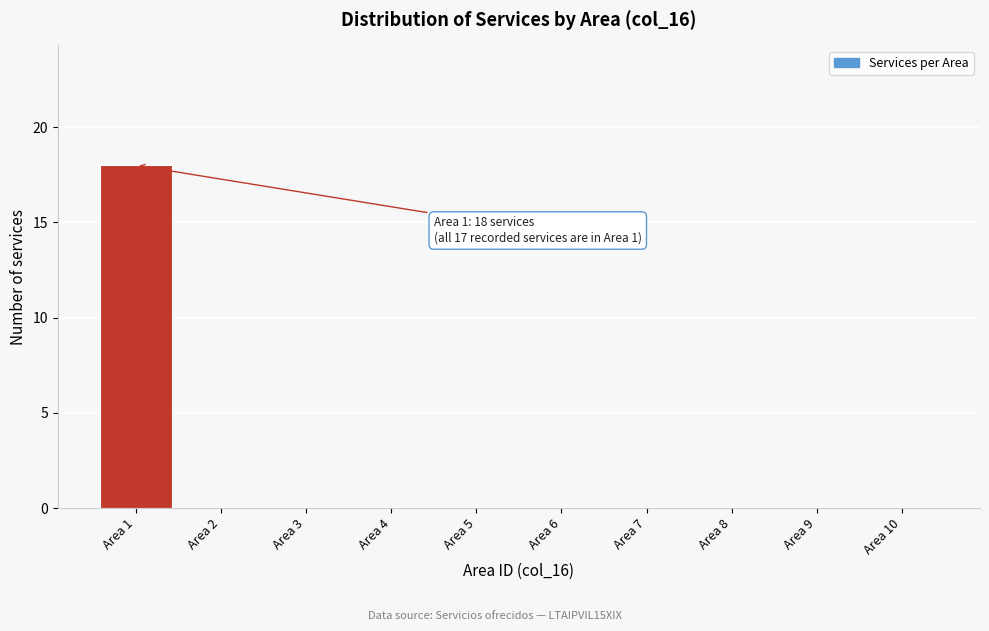

Which range on the x-axis has the tallest bar?

0.5 to 1.5